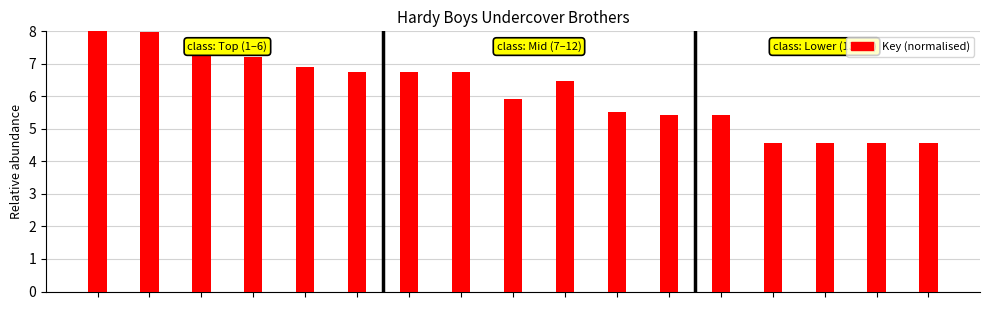

What is the sum of all values?

105.0